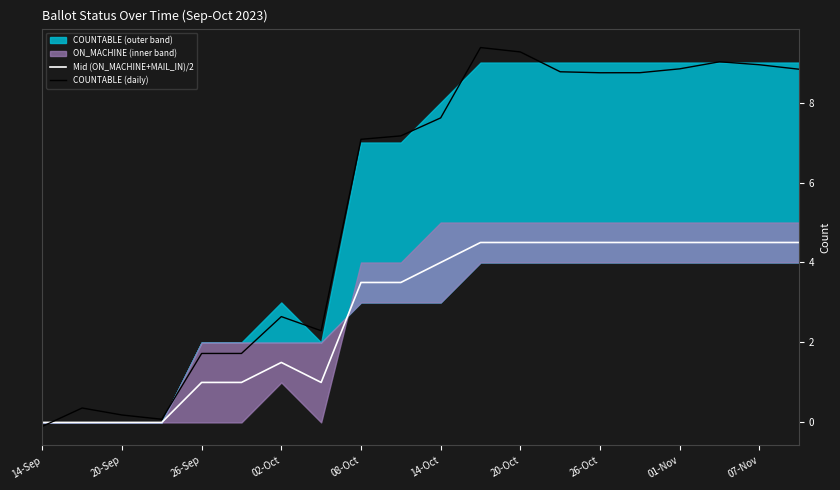

At which label is COUNTABLE (daily) closest to 4?

02-Oct